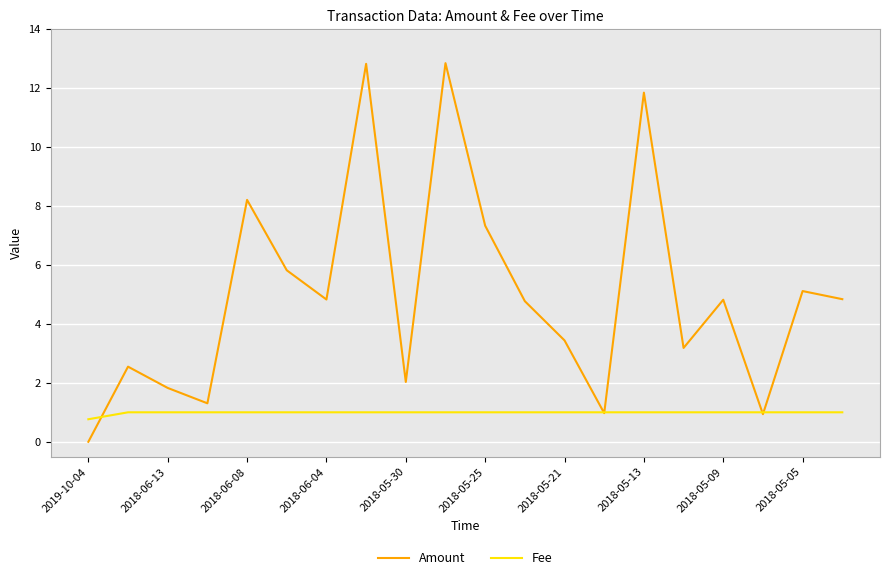

Which series ends up on top after the final intersection of Fee and Amount?

Amount